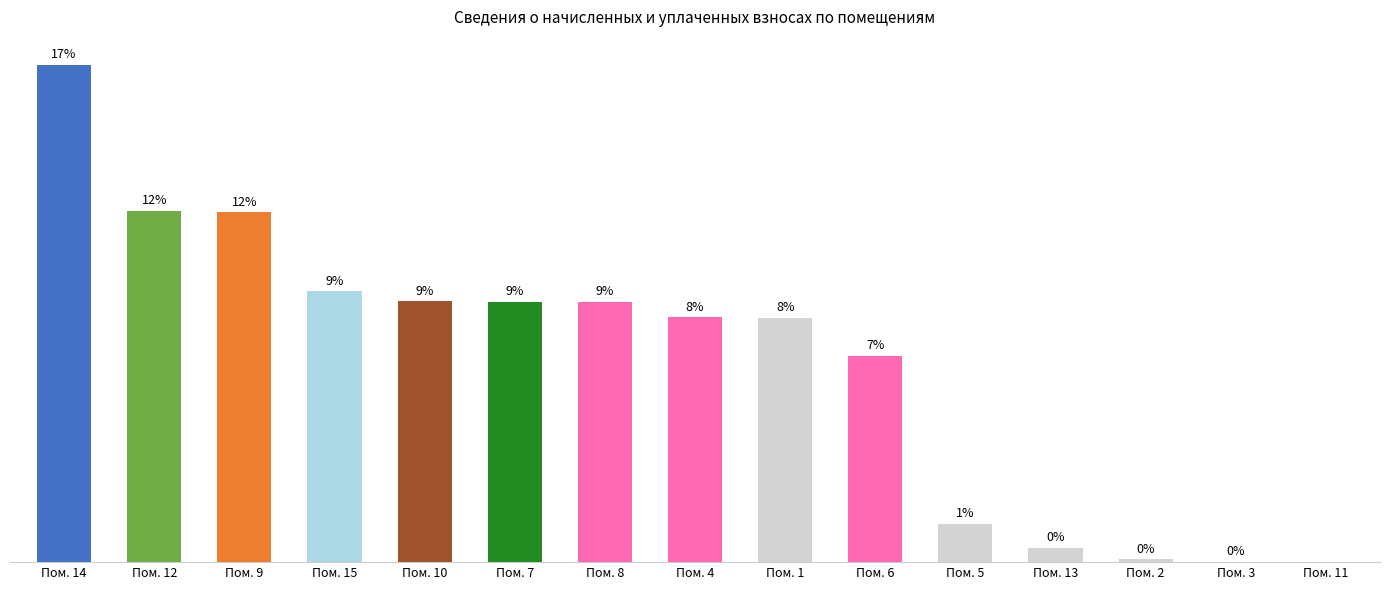

What is the difference between the values at Пом. 12 and Пом. 15?

6331.0